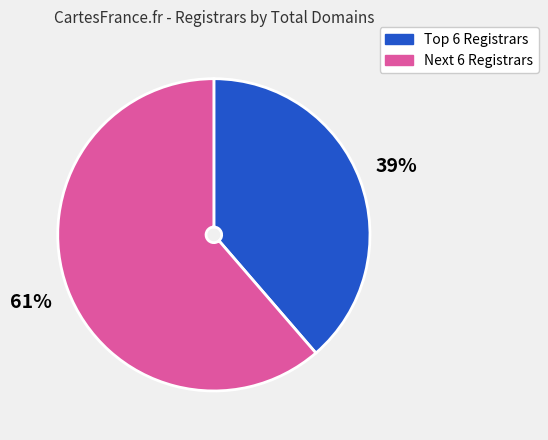

Rank the categories by value from highest to lowest.

Next 6 Registrars, Top 6 Registrars